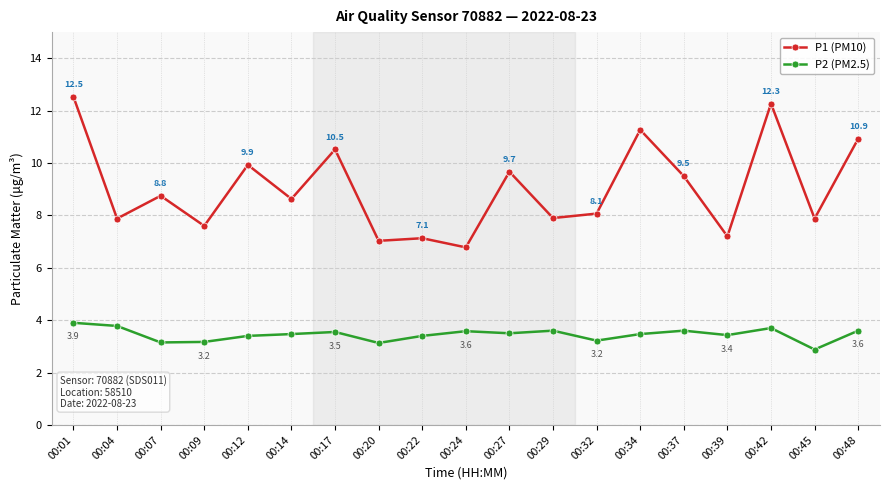

What is the value of the P1 (PM10) point at the 10th from the left?

6.8